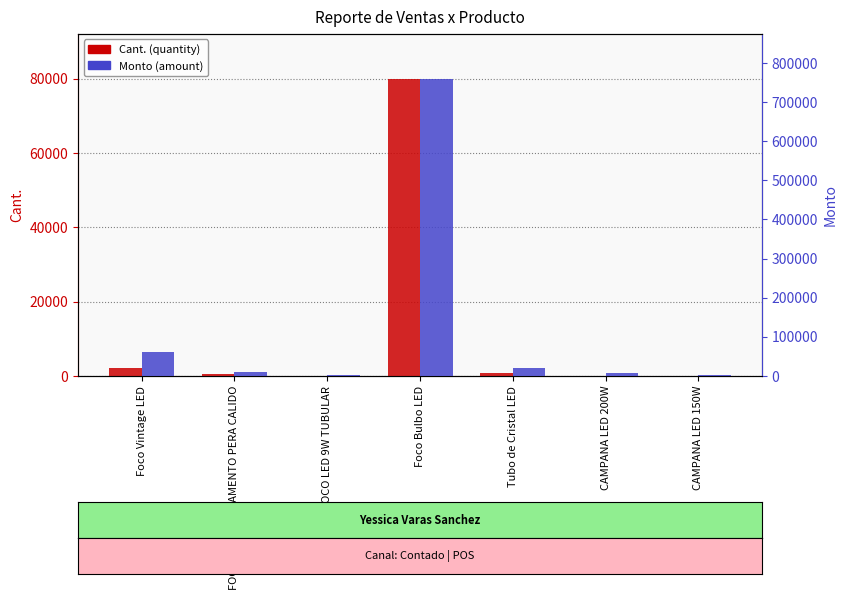

Which series has the largest total across all categories?

Monto